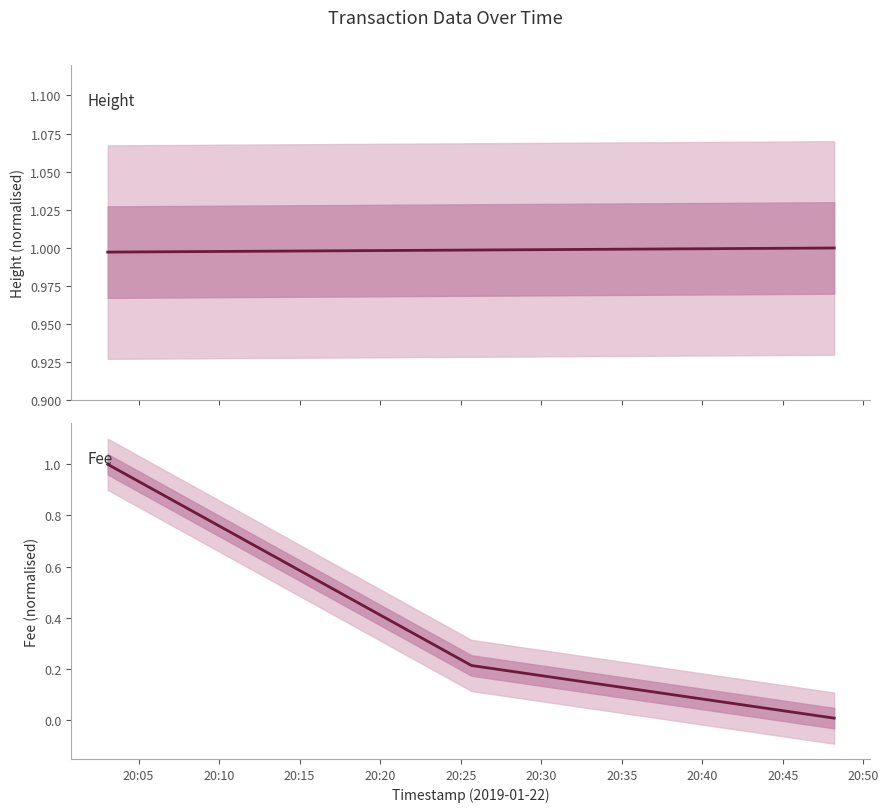

The Height series shows 1.5 at 20:05. True or false?

False